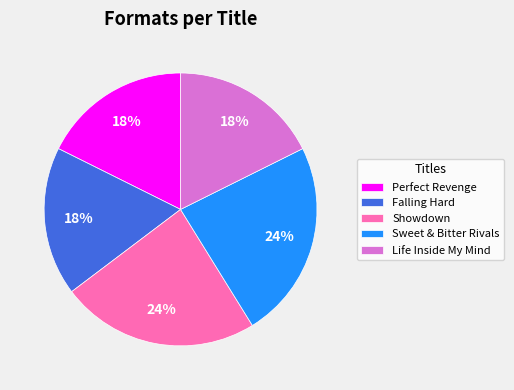

Does Showdown account for over 50% of the chart?

No